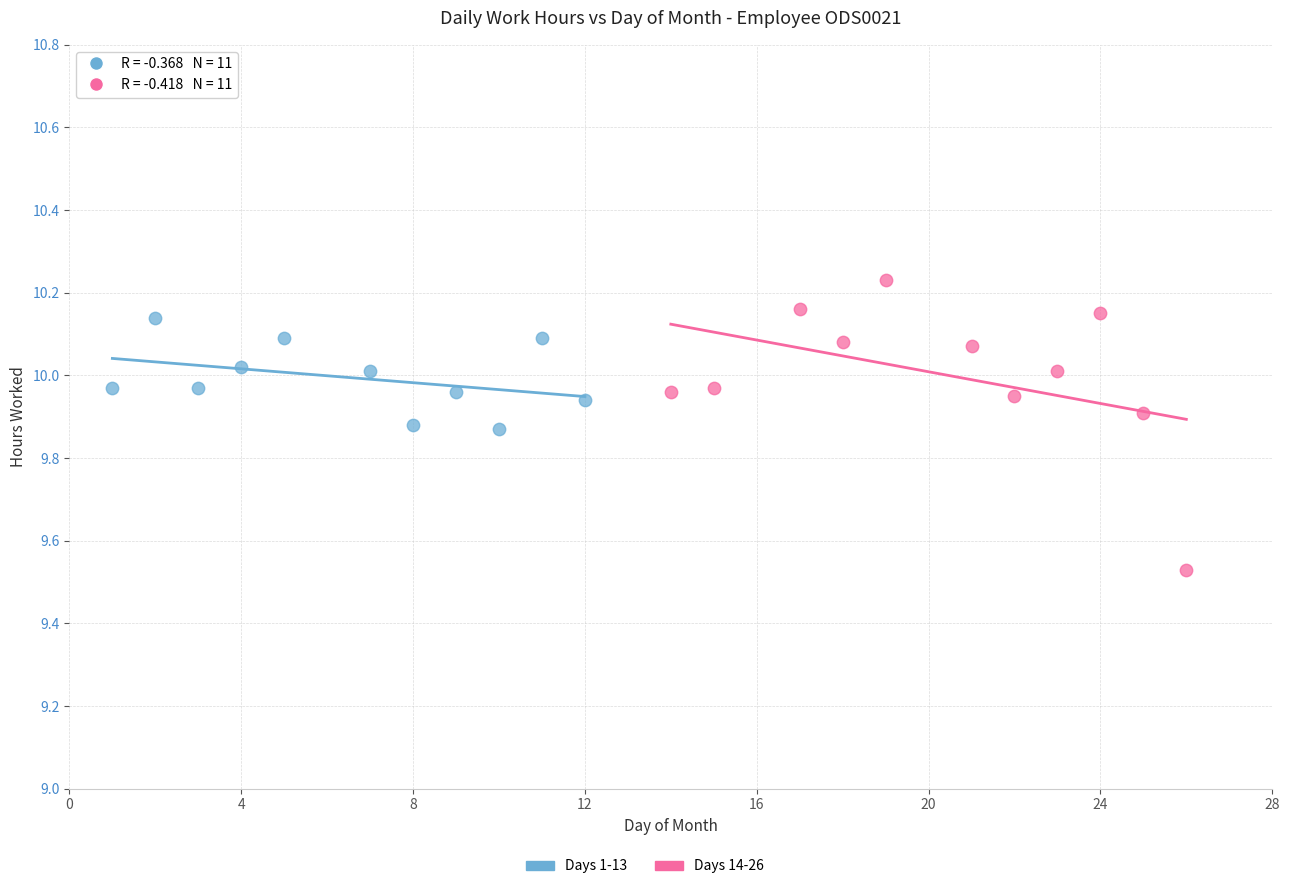

Which series reaches the maximum Y coordinate?

Days 14-26